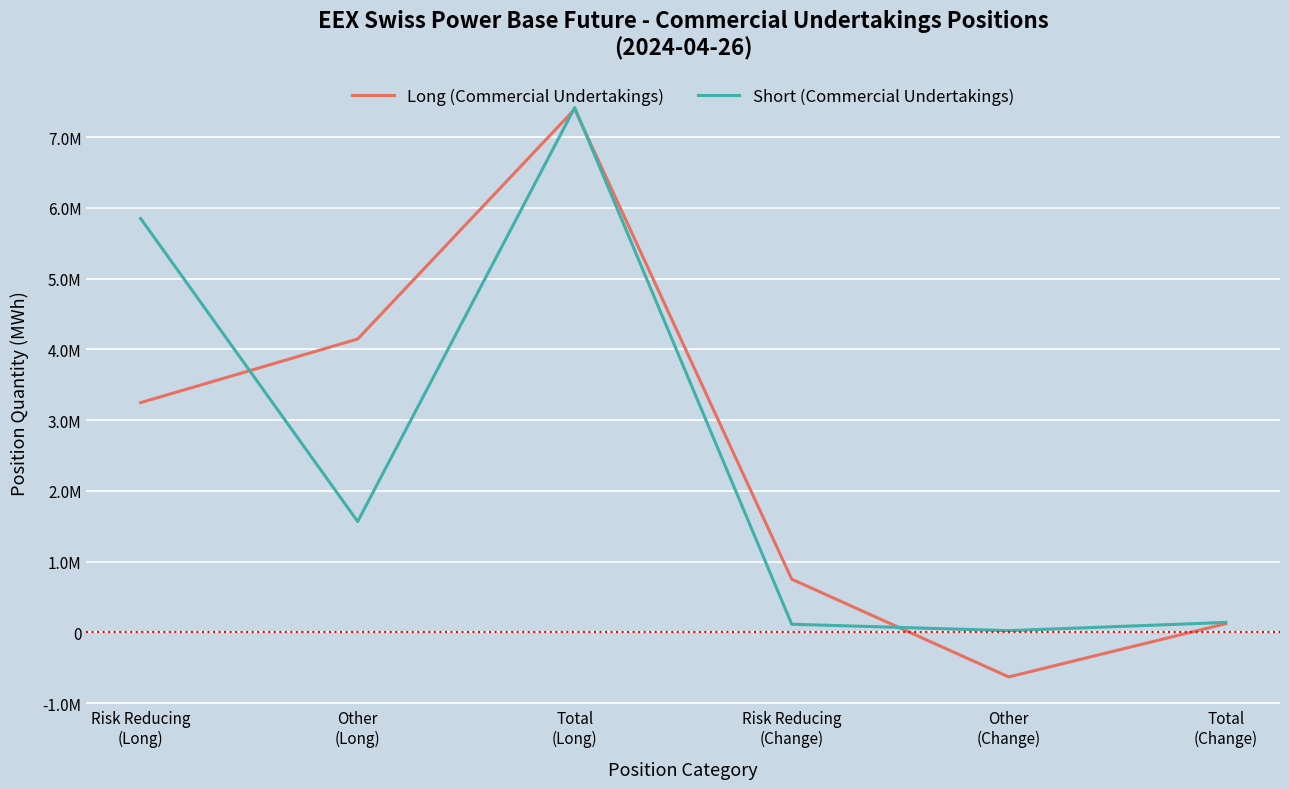

Rank the series by their average value, from lowest to highest.

Long (Commercial Undertakings), Short (Commercial Undertakings)